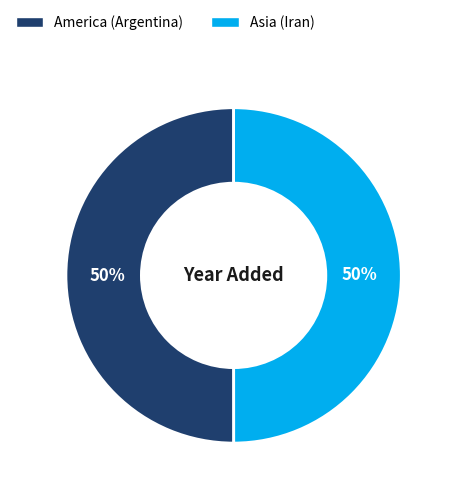

How many segments does this pie chart have?

2